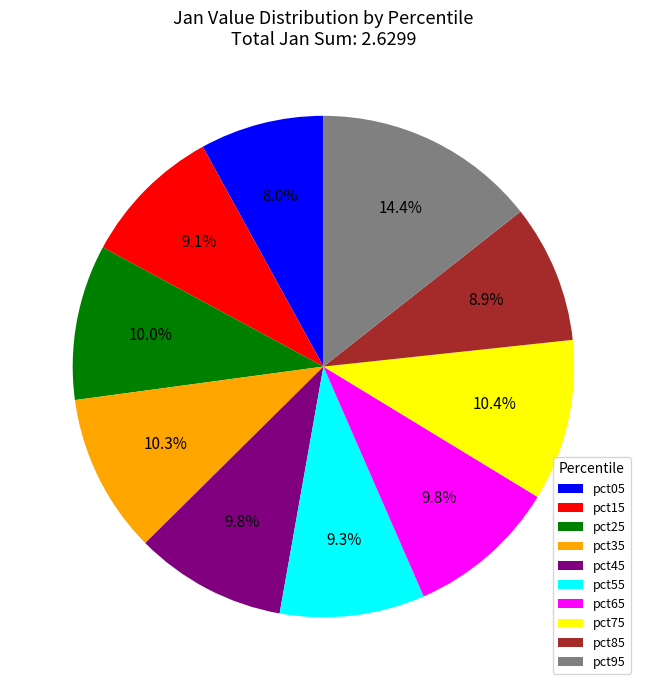

To the nearest percent, what is the combined percentage of pct65 and pct45?

20%